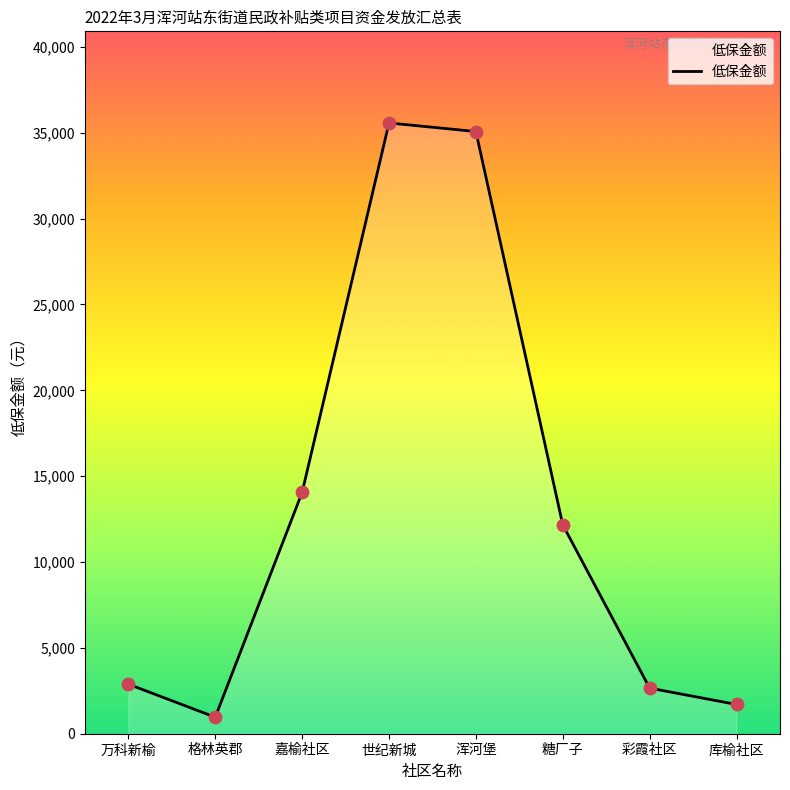

What is the change in value from 格林英郡 to 糖厂子?

+11200.5